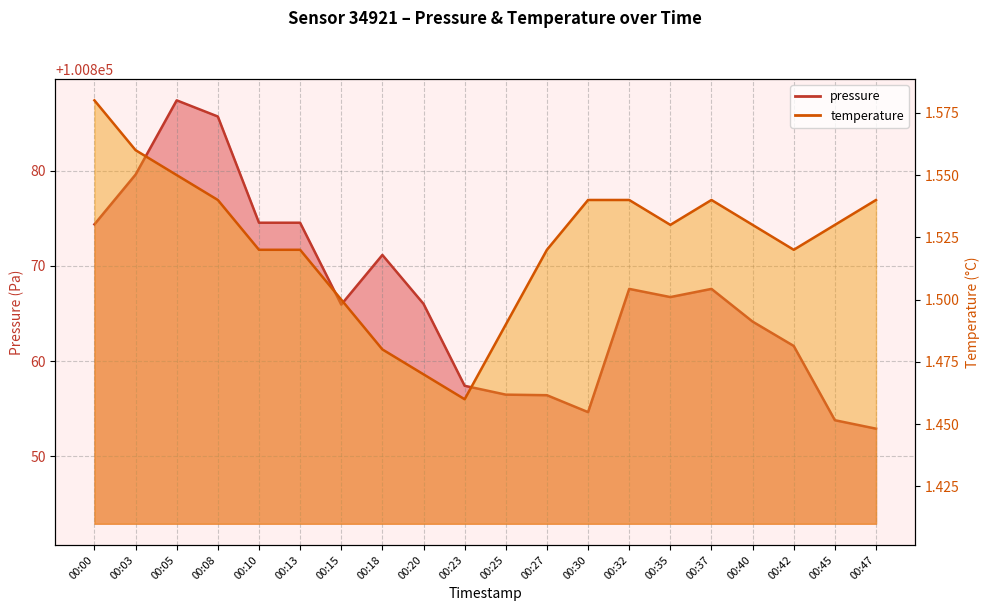

What is the difference between the maximum and minimum values in the pressure series?

34.5